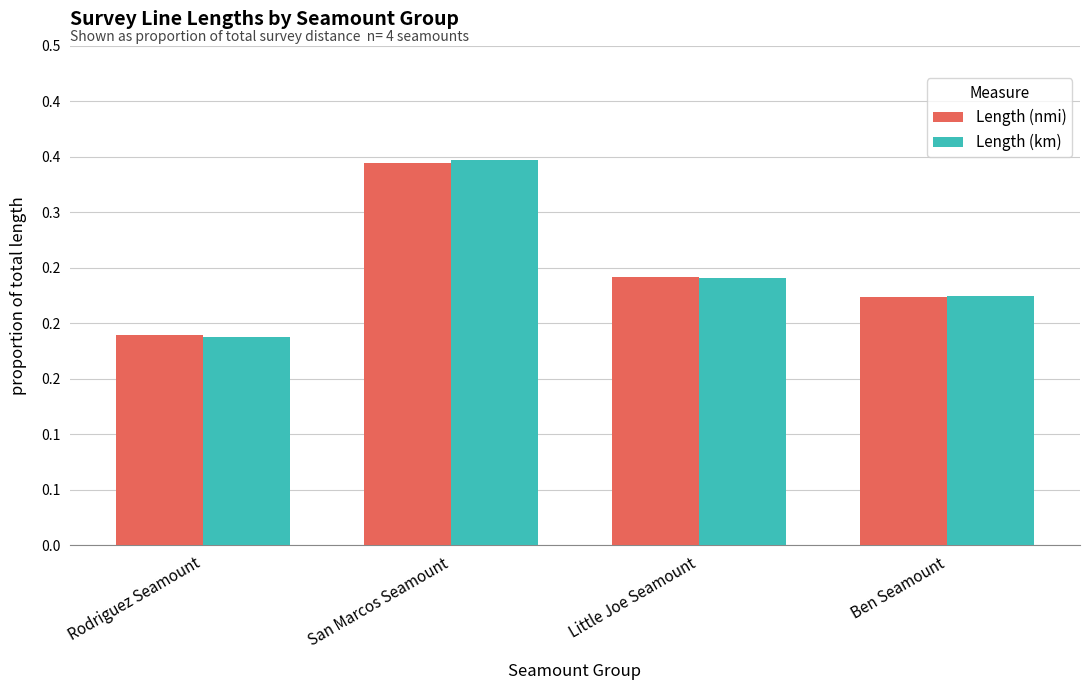

Between San Marcos Seamount and Ben Seamount, which series saw the biggest shift?

Length (km)